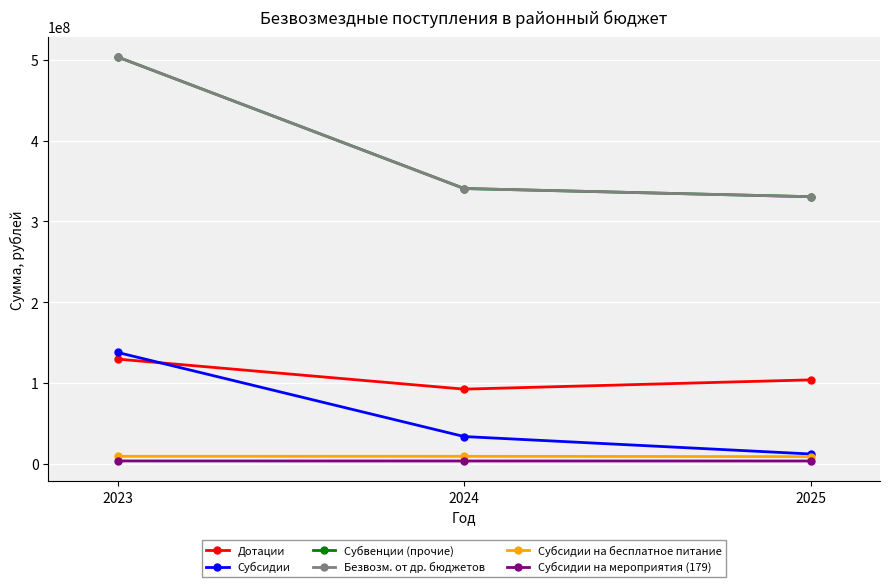

The value of Дотации at 2024 is 50498195.6. True or false?

False